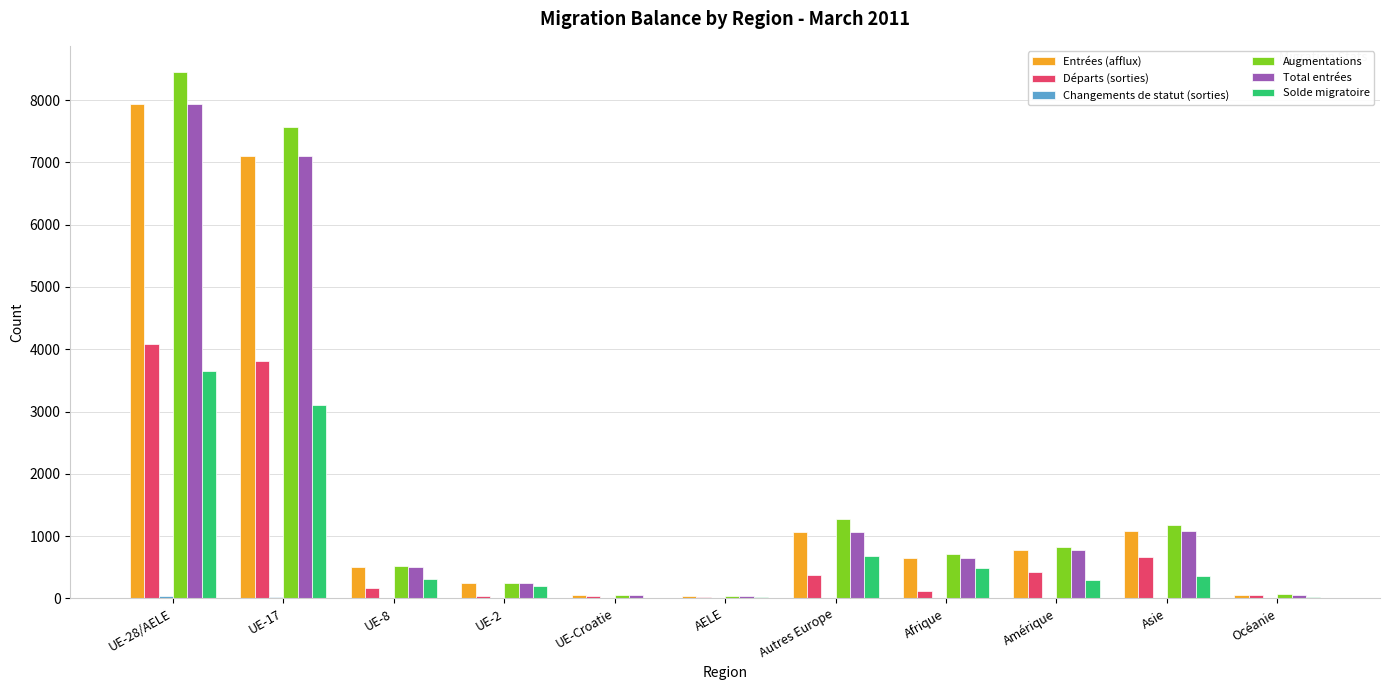

Which series changed the most between UE-28/AELE and Amérique?

Augmentations